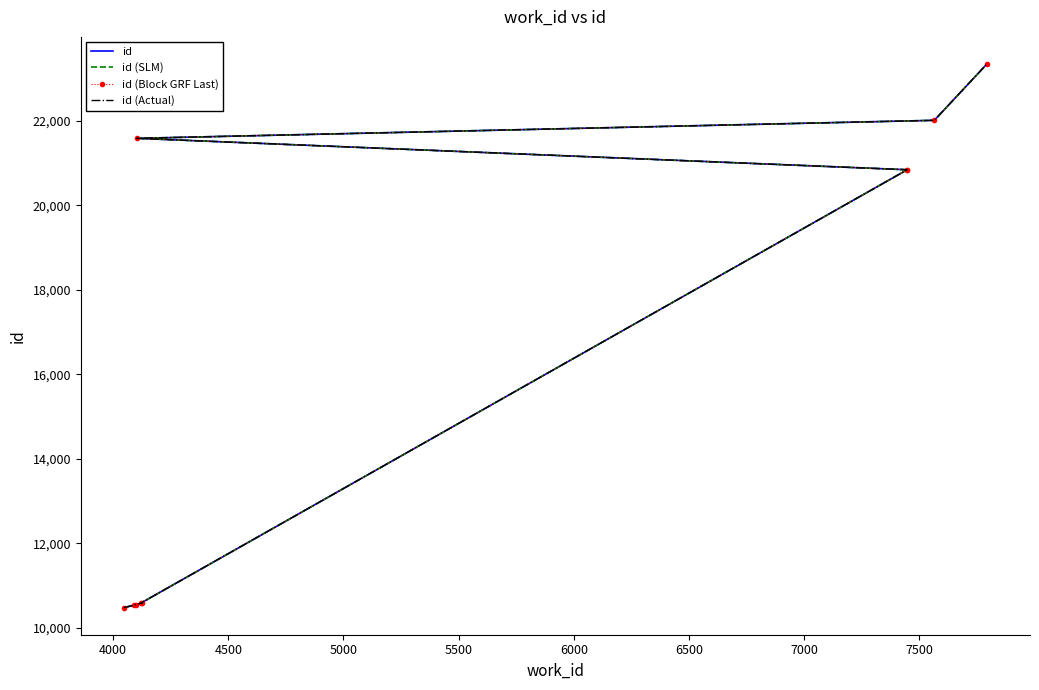

True or false: id (Actual) and id cross at least once.

False